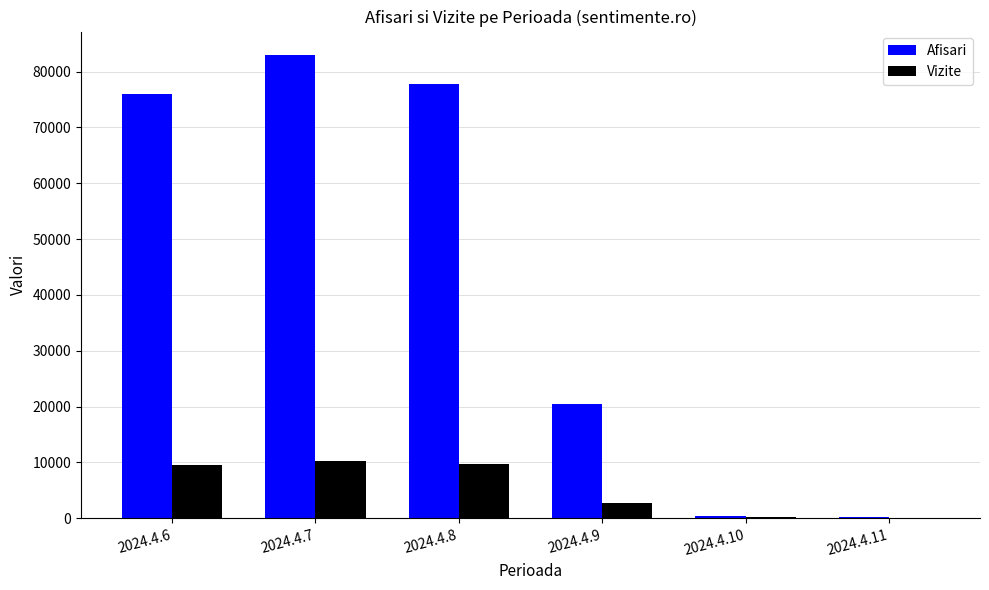

Which category has the highest value across all series?

2024.4.7